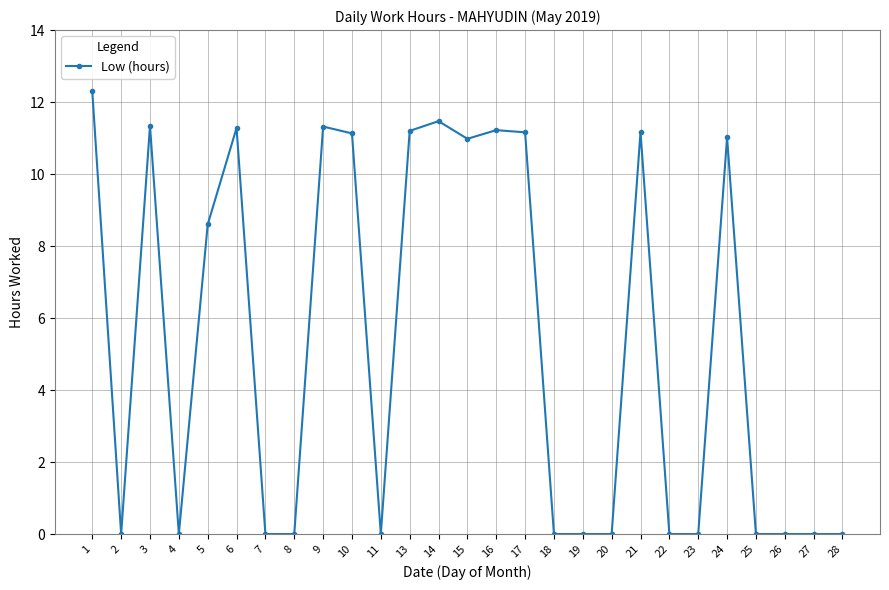

What is the difference between the values at 14 and 22?

11.5